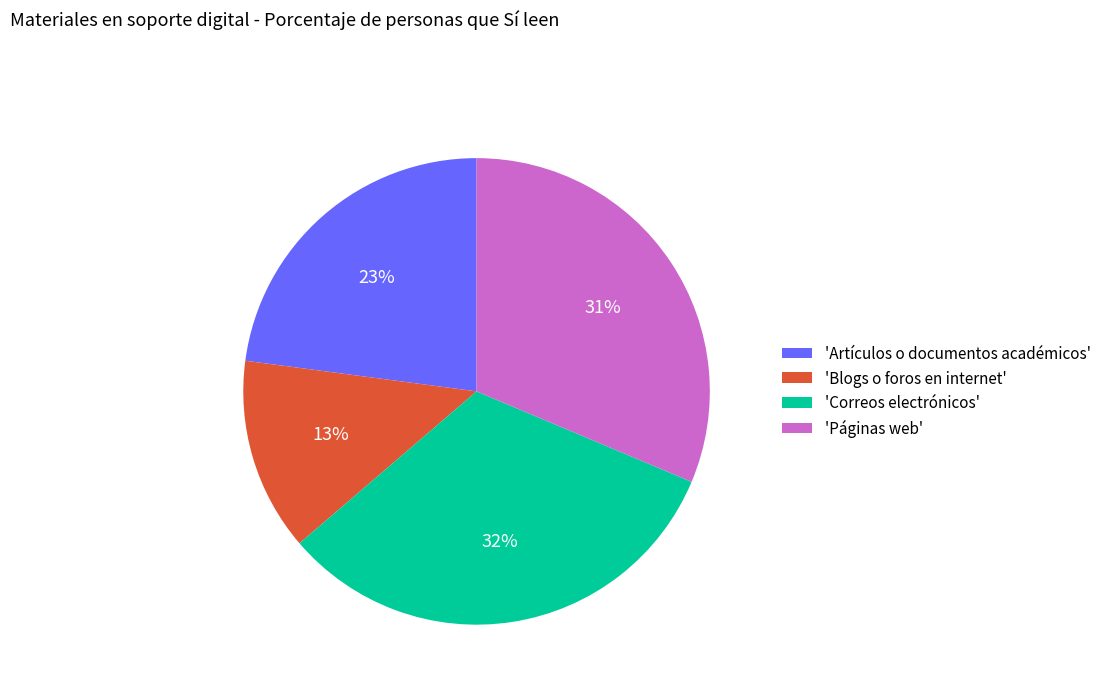

To the nearest percent, what is the difference between the largest and smallest slice percentages?

19%